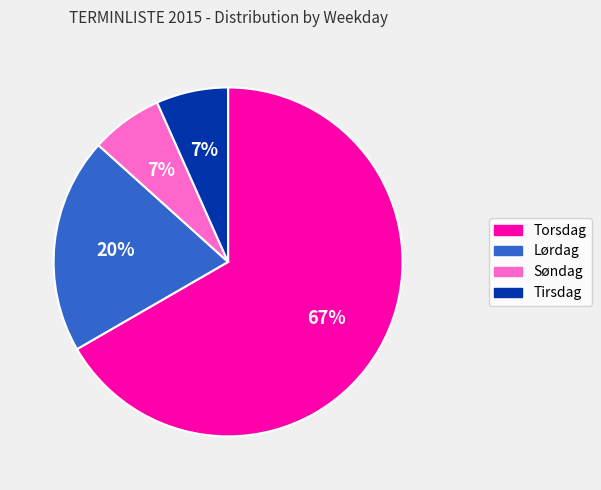

To the nearest percent, what is the combined percentage of Lørdag and Søndag?

27%